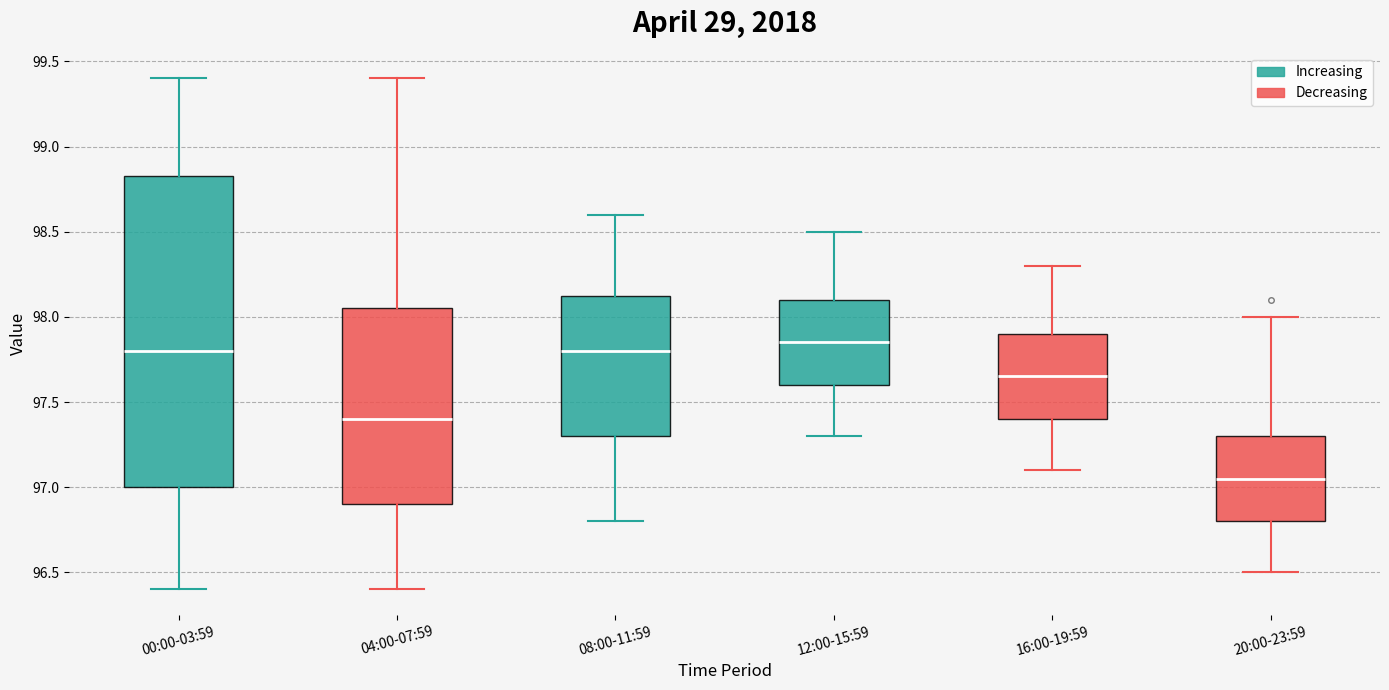

Reading left to right, read every box against the y-axis: the position of its median line, the range the box covers, and the ends of its whiskers. The values are not printed on the chart, so give them approximately, as read against the axis.

00:00-03:59: median 97.80, box 97.00 to 98.85, whiskers 96.40 to 99.40
04:00-07:59: median 97.40, box 96.90 to 98.05, whiskers 96.40 to 99.40
08:00-11:59: median 97.80, box 97.30 to 98.15, whiskers 96.80 to 98.60
12:00-15:59: median 97.85, box 97.60 to 98.10, whiskers 97.30 to 98.50
16:00-19:59: median 97.65, box 97.40 to 97.90, whiskers 97.10 to 98.30
20:00-23:59: median 97.05, box 96.80 to 97.30, whiskers 96.50 to 98.00